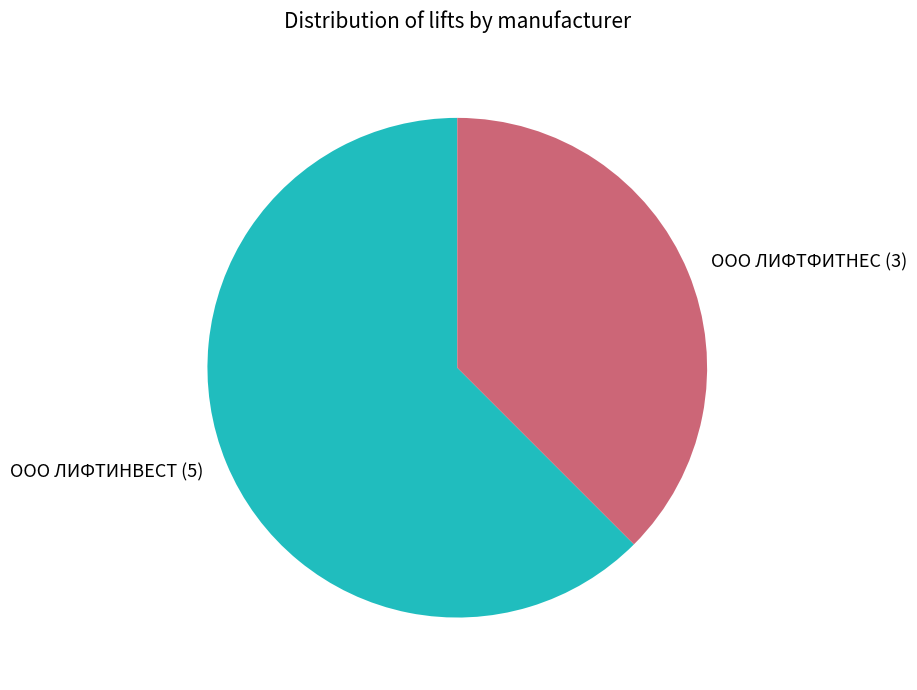

What is the majority slice?

ООО ЛИФТИНВЕСТ